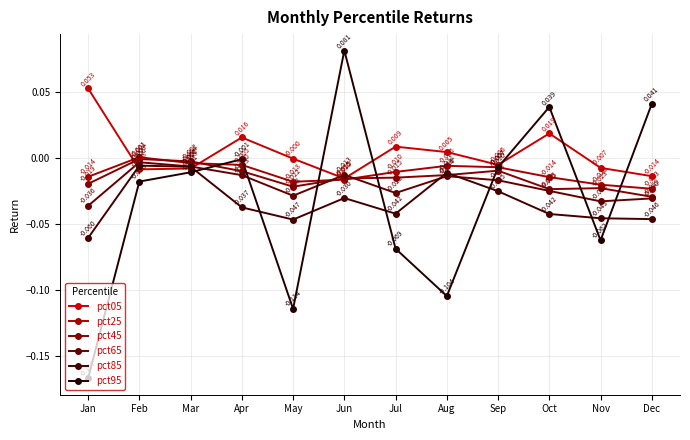

What is the difference between the maximum and minimum values in the pct95 series?

0.2